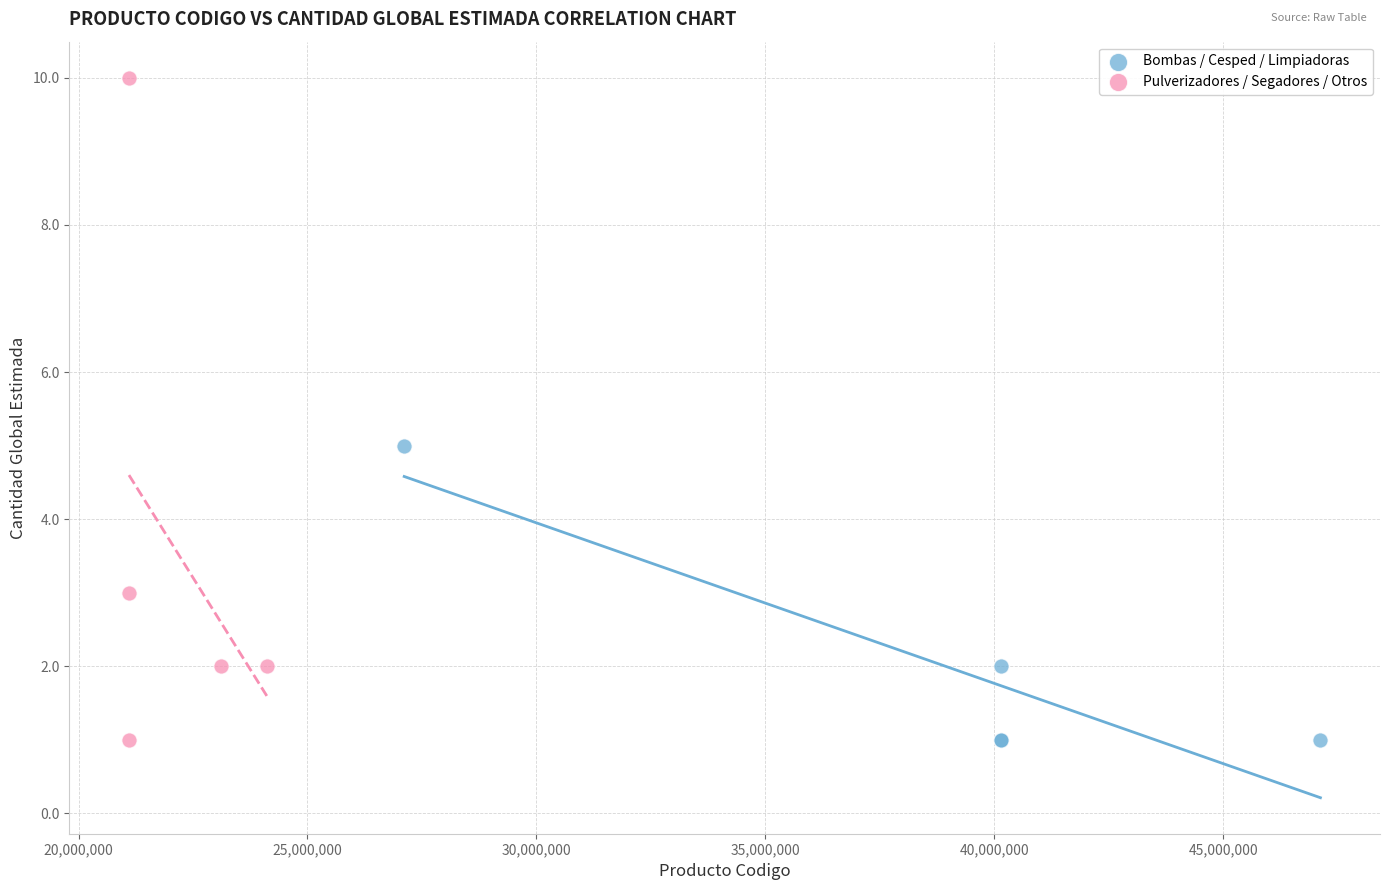

Which series reaches the maximum Y coordinate?

Pulverizadores / Segadores / Otros